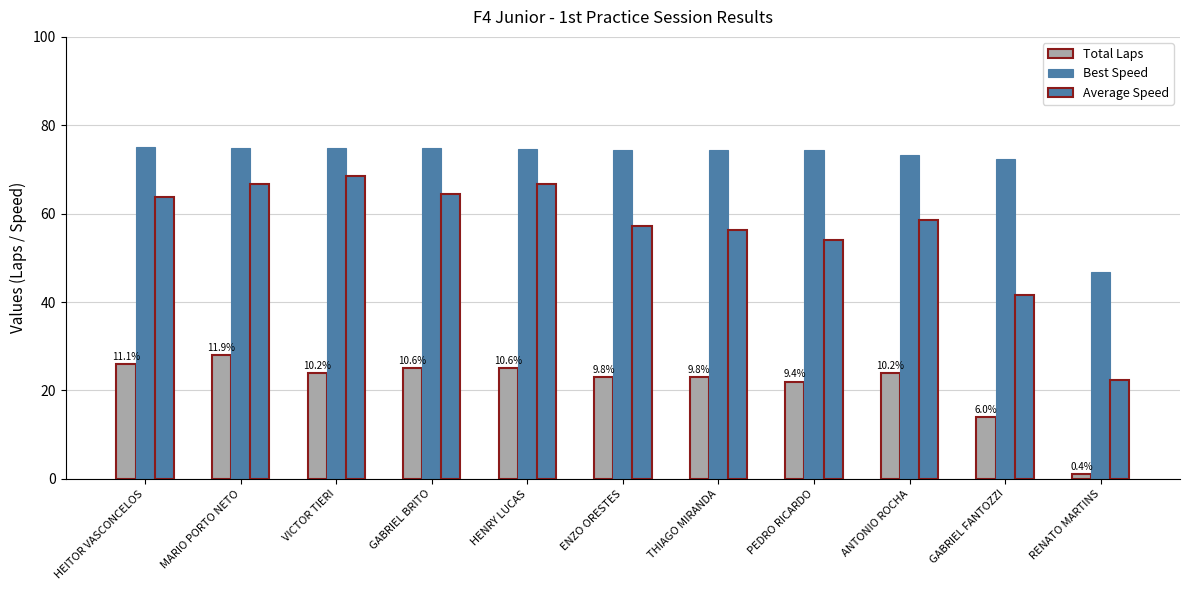

What is the label of the 2nd bar from the right?

GABRIEL FANTOZZI